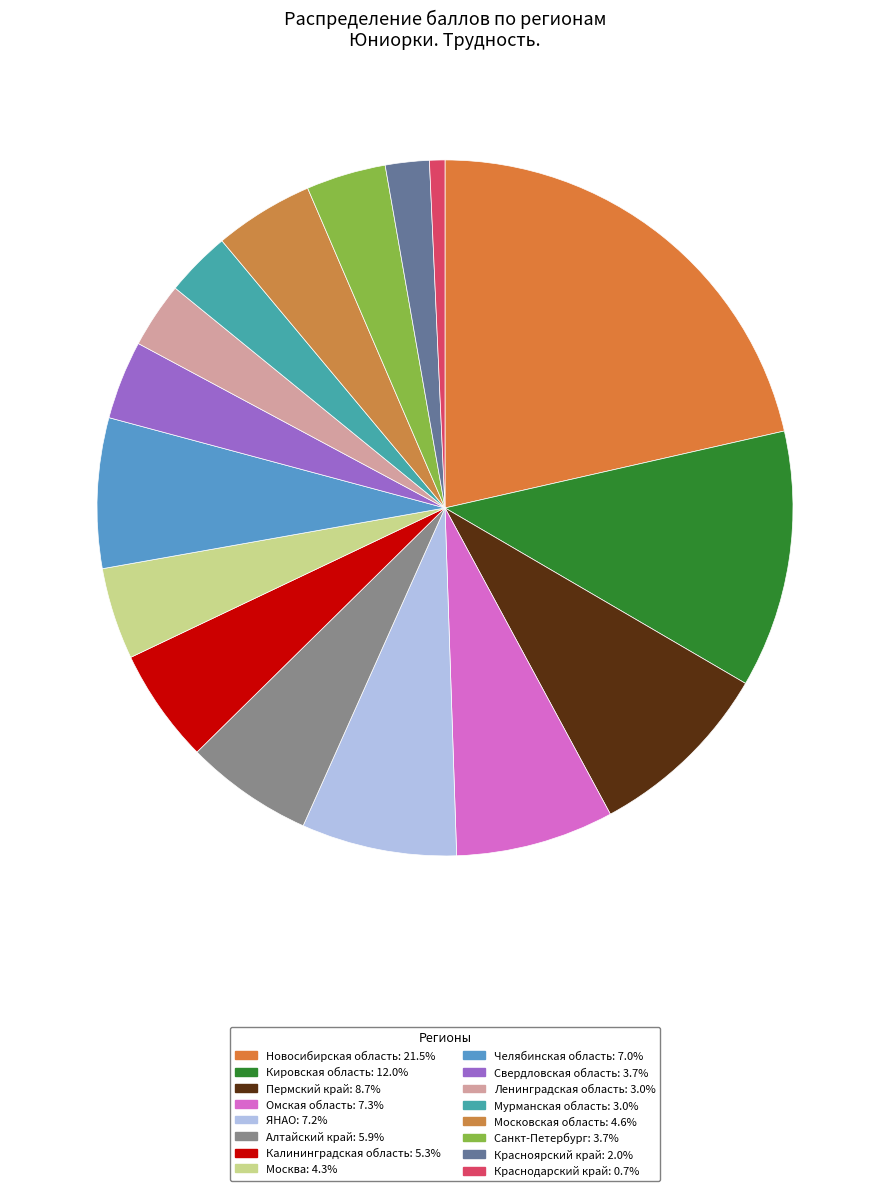

How much of the chart is everything except Челябинская область?

93.0%